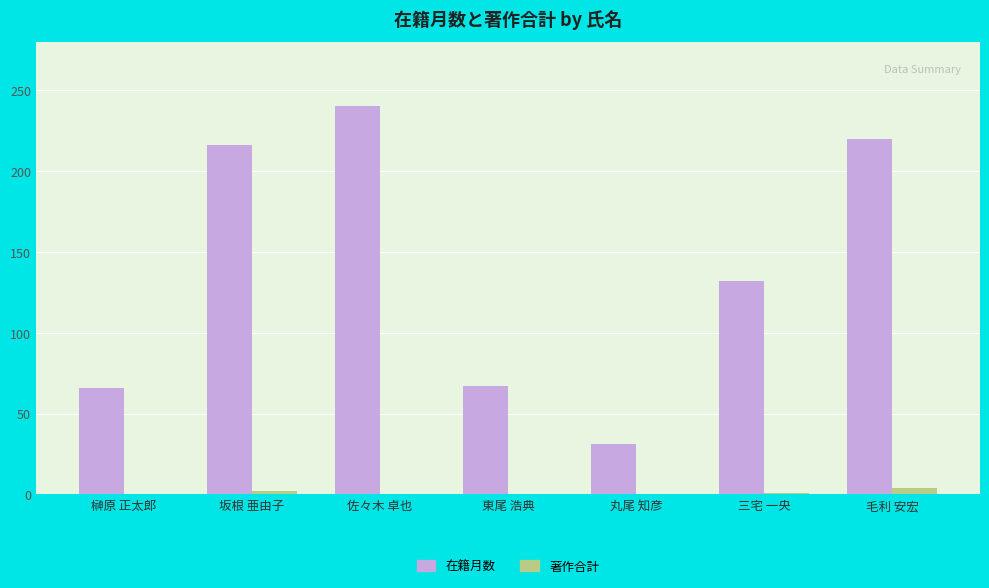

What is the greatest value displayed?

240